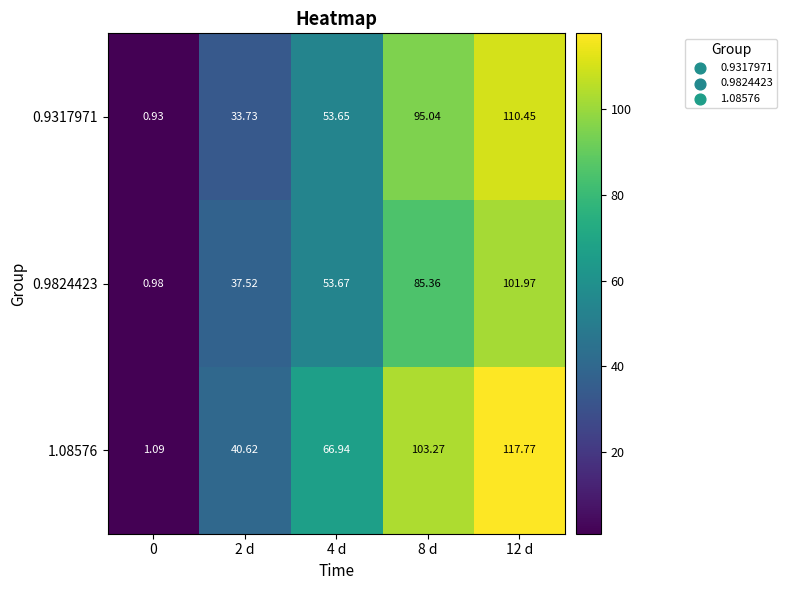

Is the value of 0.9824423 at 8 d greater than the value of 0.9317971 at 12 d?

No